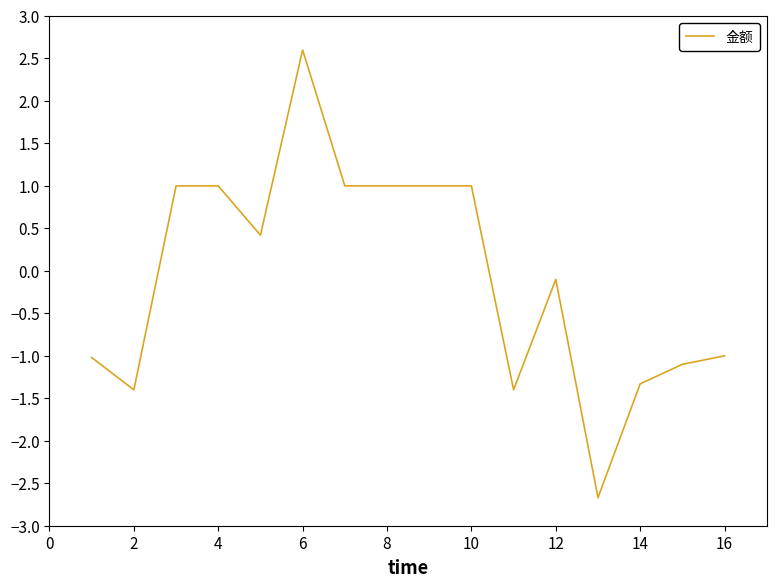

What is the maximum value shown in the chart?

2.6